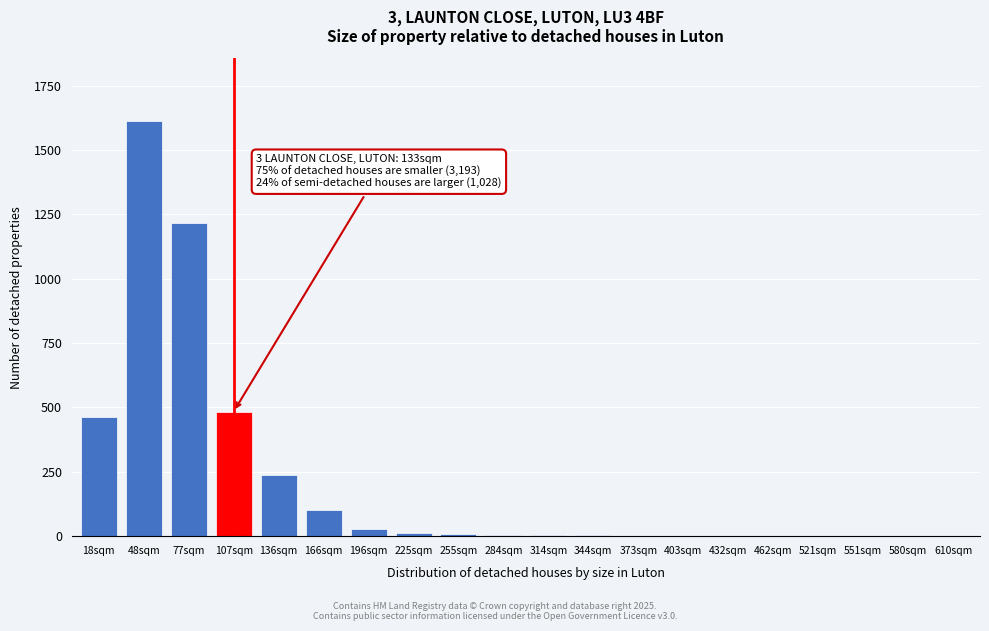

Read the value at 77sqm.

1218